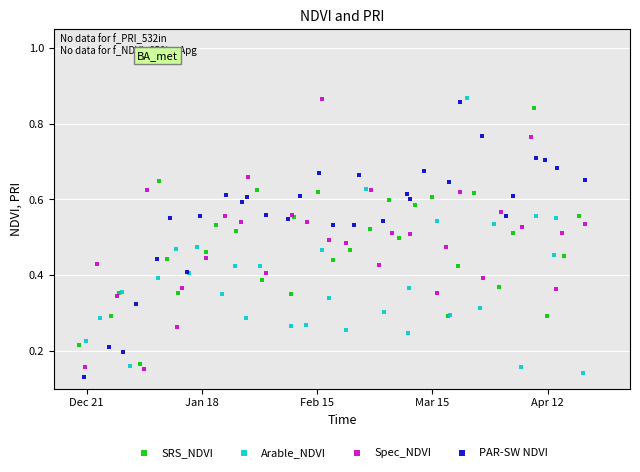

What are all the series names shown in the legend?

SRS_NDVI, Arable_NDVI, Spec_NDVI, PAR-SW NDVI